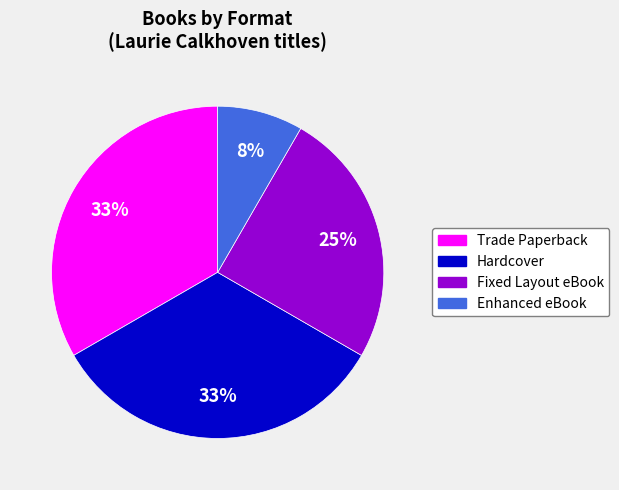

What percentage is the Hardcover slice, to the nearest percent?

33%